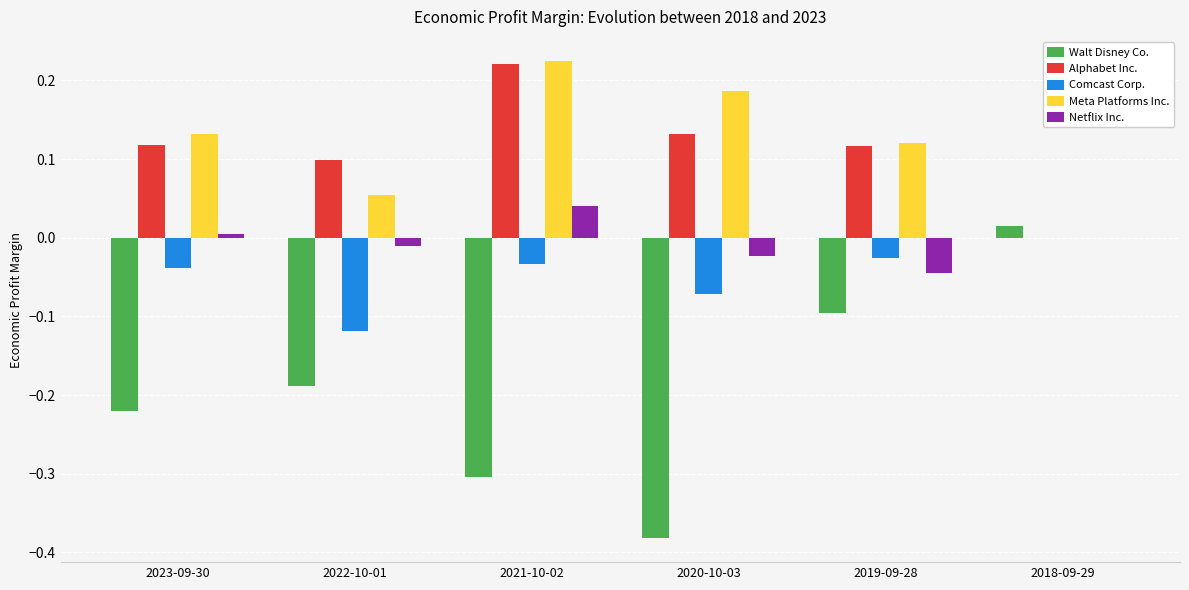

Which category has the highest value across all series?

2021-10-02